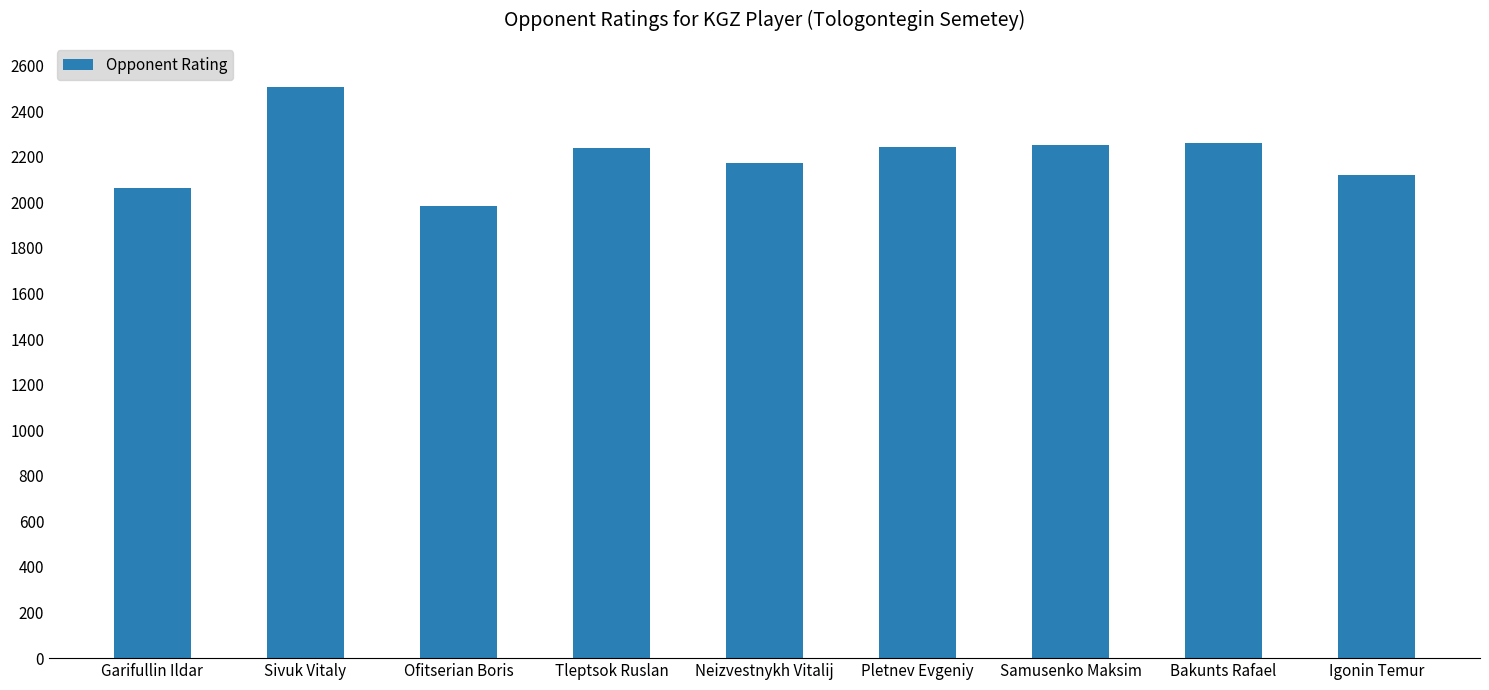

What is the approximate value at Bakunts Rafael?

2259